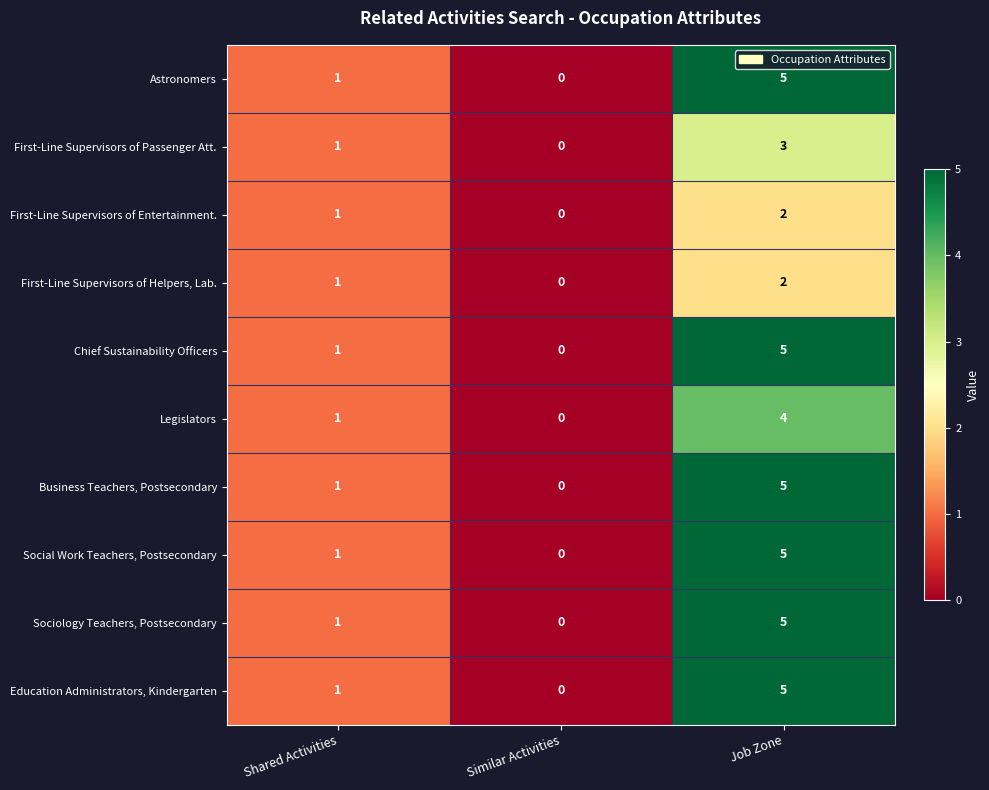

At which category is the sum across all series the highest?

Job Zone